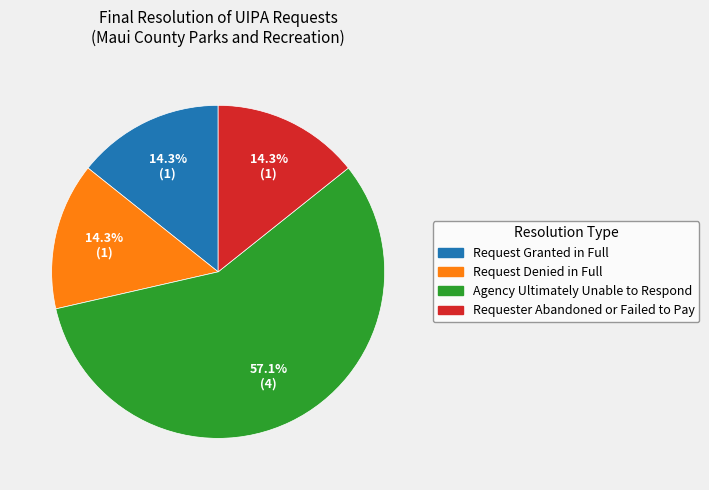

How many segments does this pie chart have?

4